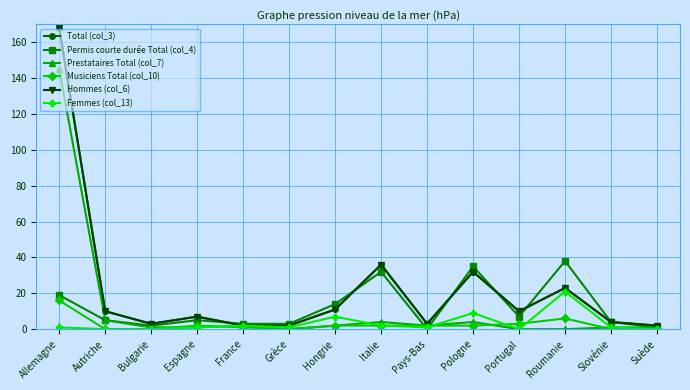

What is the sum of all Femmes (col_13) values?

46